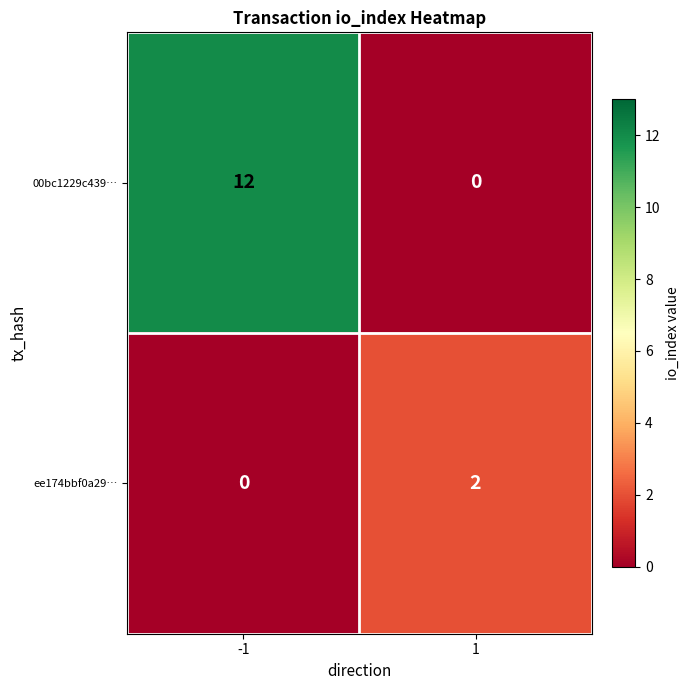

How many values in ee174bbf0a29… are above zero?

1